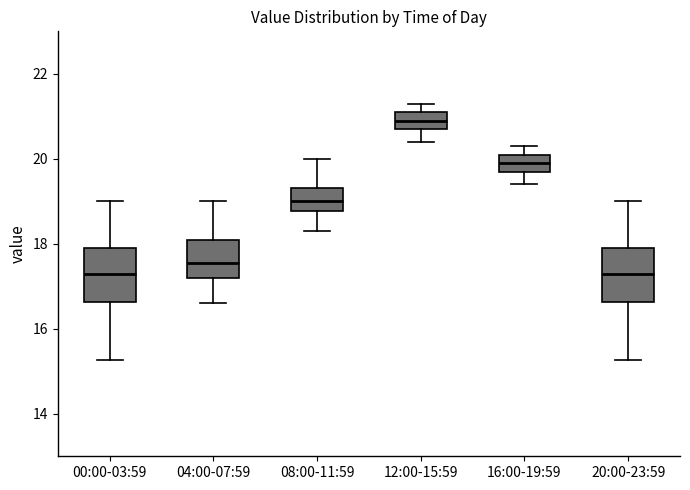

Reading left to right, read every box against the y-axis: the position of its median line, the range the box covers, and the ends of its whiskers. The values are not printed on the chart, so give them approximately, as read against the axis.

00:00-03:59: median 17.2, box 16.6 to 18.0, whiskers 15.2 to 19.0
04:00-07:59: median 17.6, box 17.2 to 18.2, whiskers 16.6 to 19.0
08:00-11:59: median 19.0, box 18.8 to 19.4, whiskers 18.4 to 20.0
12:00-15:59: median 21.0, box 20.8 to 21.2, whiskers 20.4 to 21.4
16:00-19:59: median 20.0, box 19.8 to 20.2, whiskers 19.4 to 20.4
20:00-23:59: median 17.2, box 16.6 to 18.0, whiskers 15.2 to 19.0